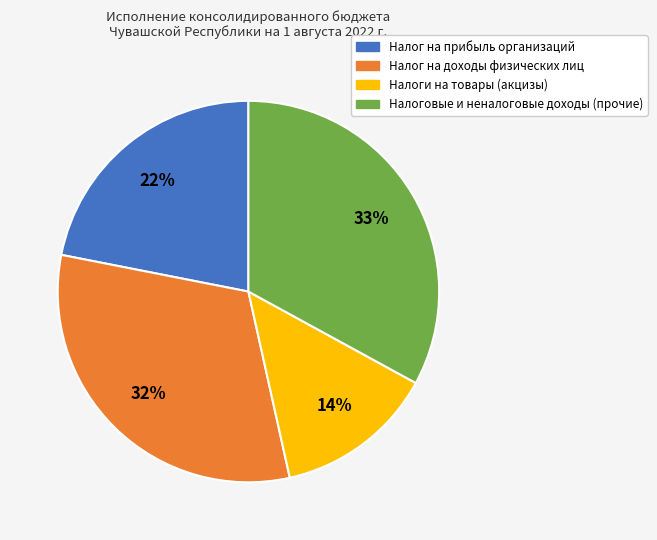

To the nearest percent, what is the difference between the Налог на прибыль организаций and Налог на доходы физических лиц slice percentages?

10%